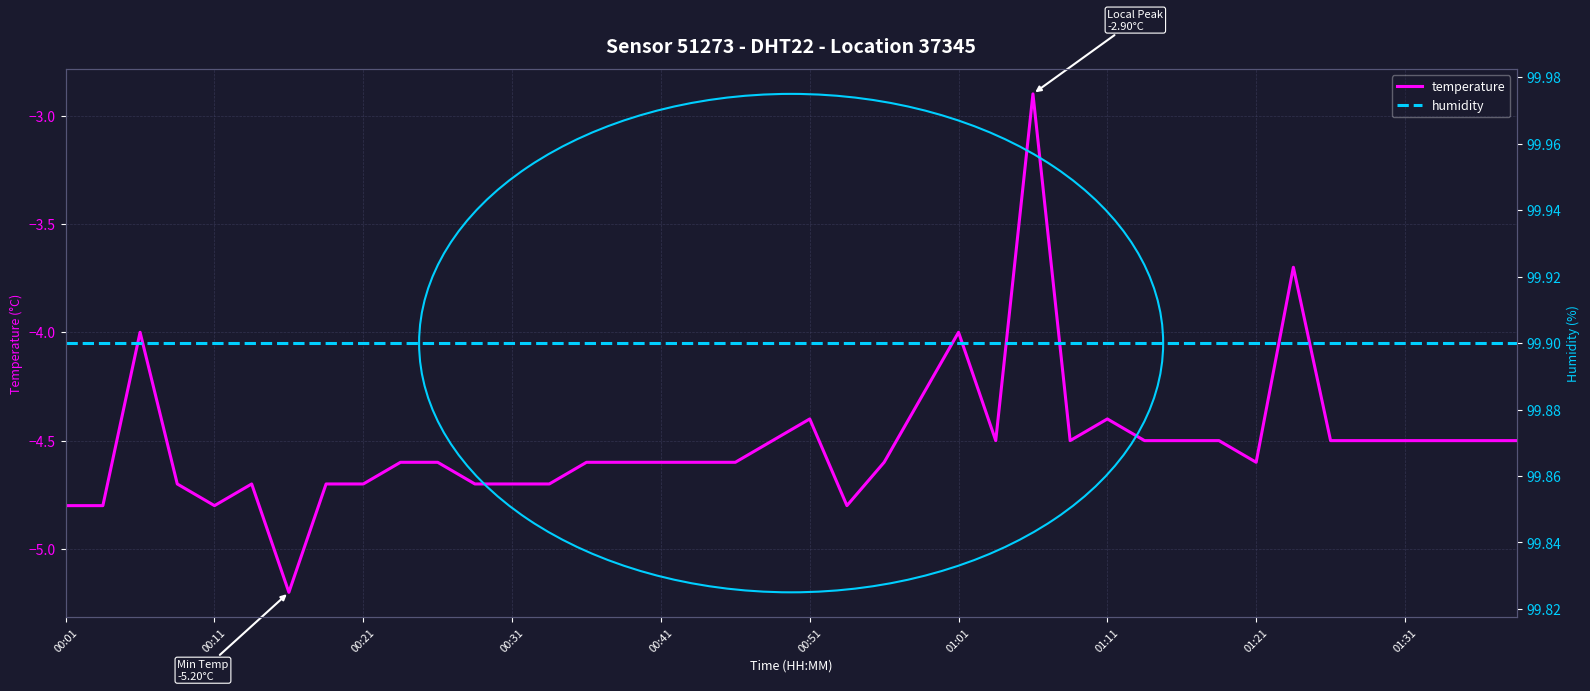

Reading left to right, extract all data points from this chart.

temperature: -4.8	-4.8	-4.0	-4.7	-4.8	-4.7	-5.2	-4.7	-4.7	-4.6	-4.6	-4.7	-4.7	-4.7	-4.6	-4.6	-4.6	-4.6	-4.6	-4.5	-4.4	-4.8	-4.6	-4.3	-4.0	-4.5	-2.9	-4.5	-4.4	-4.5	-4.5	-4.5	-4.6	-3.7	-4.5	-4.5	-4.5	-4.5	-4.5	-4.5
humidity: 99.9	99.9	99.9	99.9	99.9	99.9	99.9	99.9	99.9	99.9	99.9	99.9	99.9	99.9	99.9	99.9	99.9	99.9	99.9	99.9	99.9	99.9	99.9	99.9	99.9	99.9	99.9	99.9	99.9	99.9	99.9	99.9	99.9	99.9	99.9	99.9	99.9	99.9	99.9	99.9